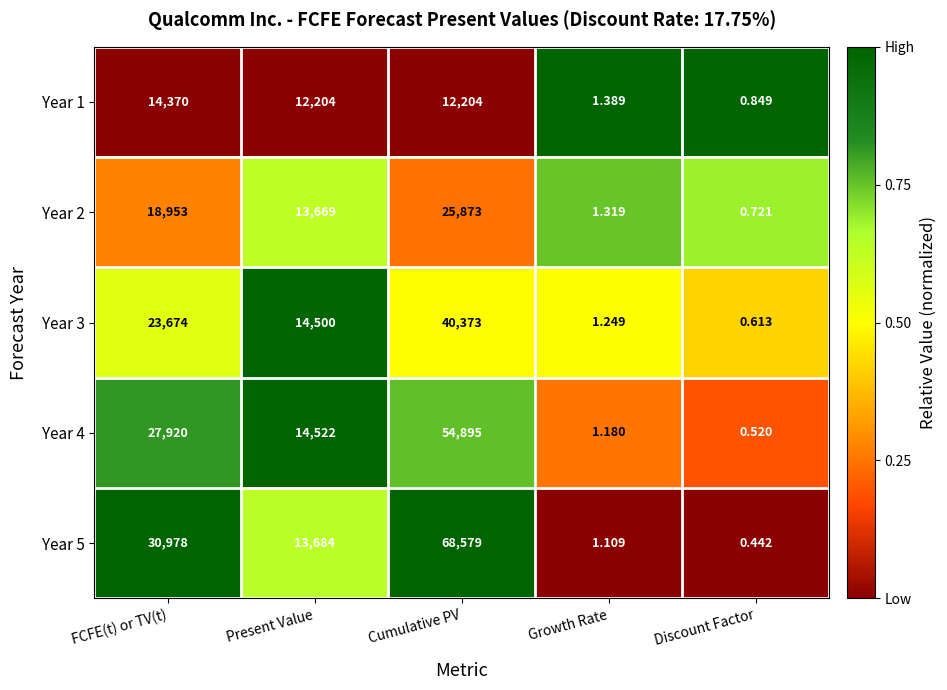

Is the value of Year 4 at Cumulative PV greater than the value of Year 1 at FCFE(t) or TV(t)?

Yes